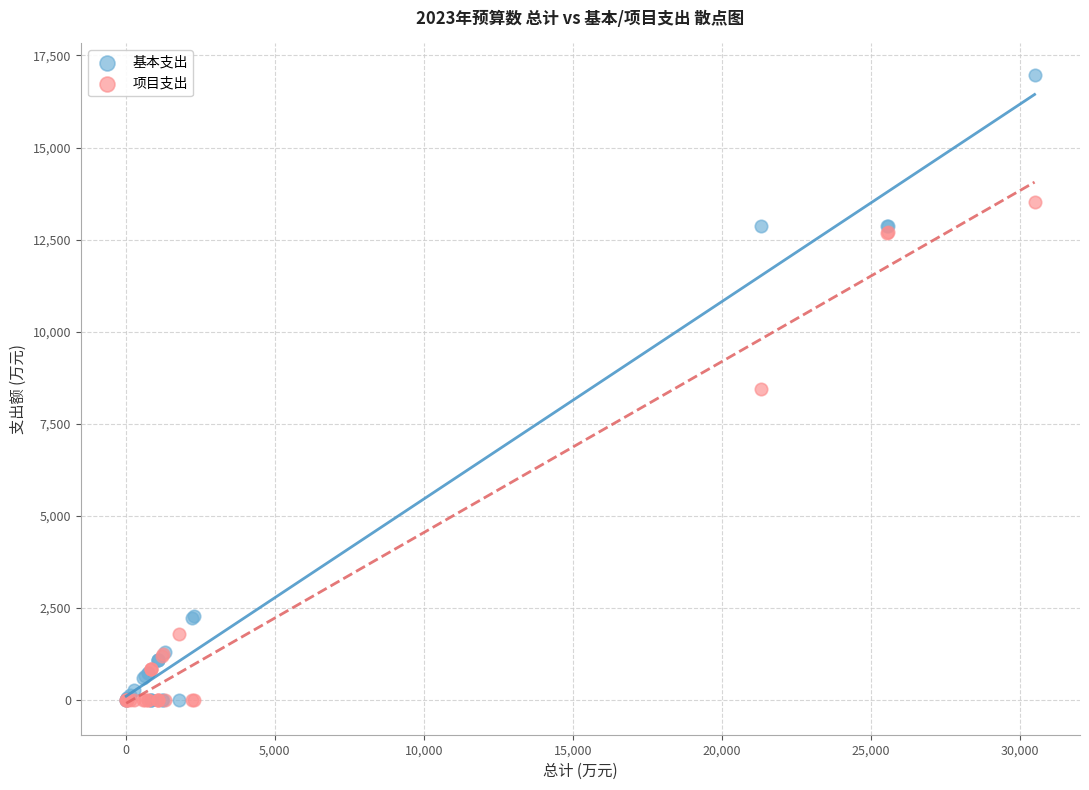

Which series contains the highest Y value?

基本支出